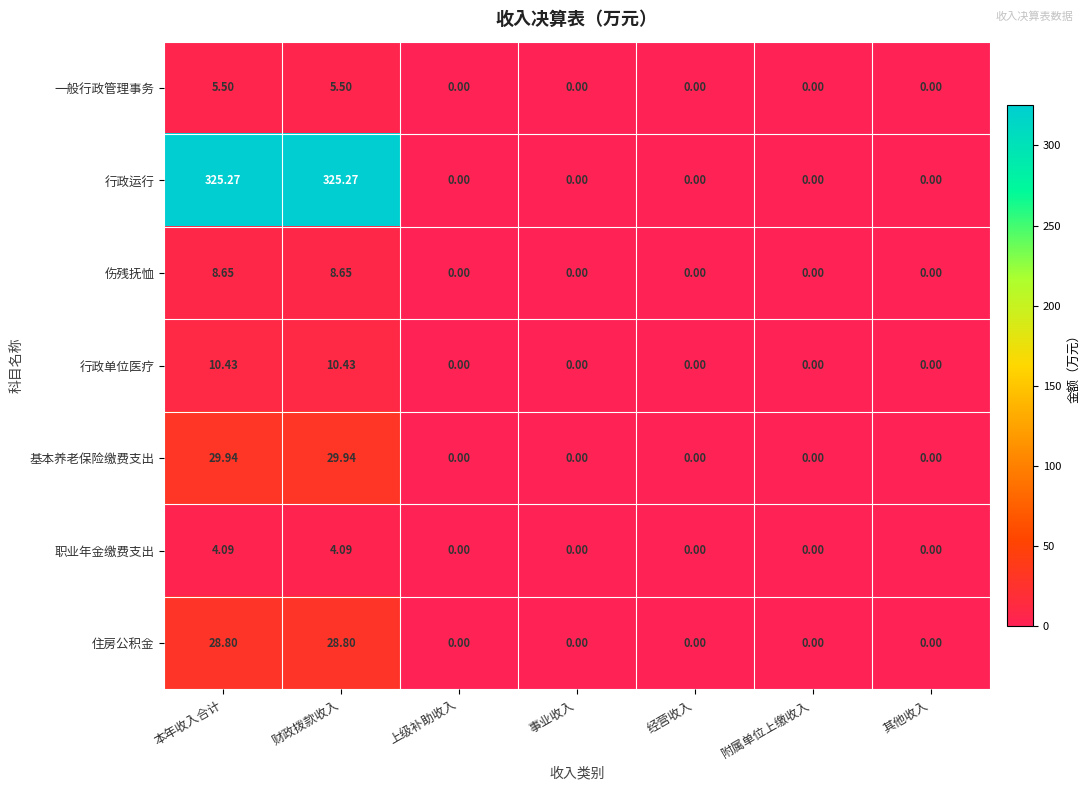

What is the greatest value displayed?

325.3